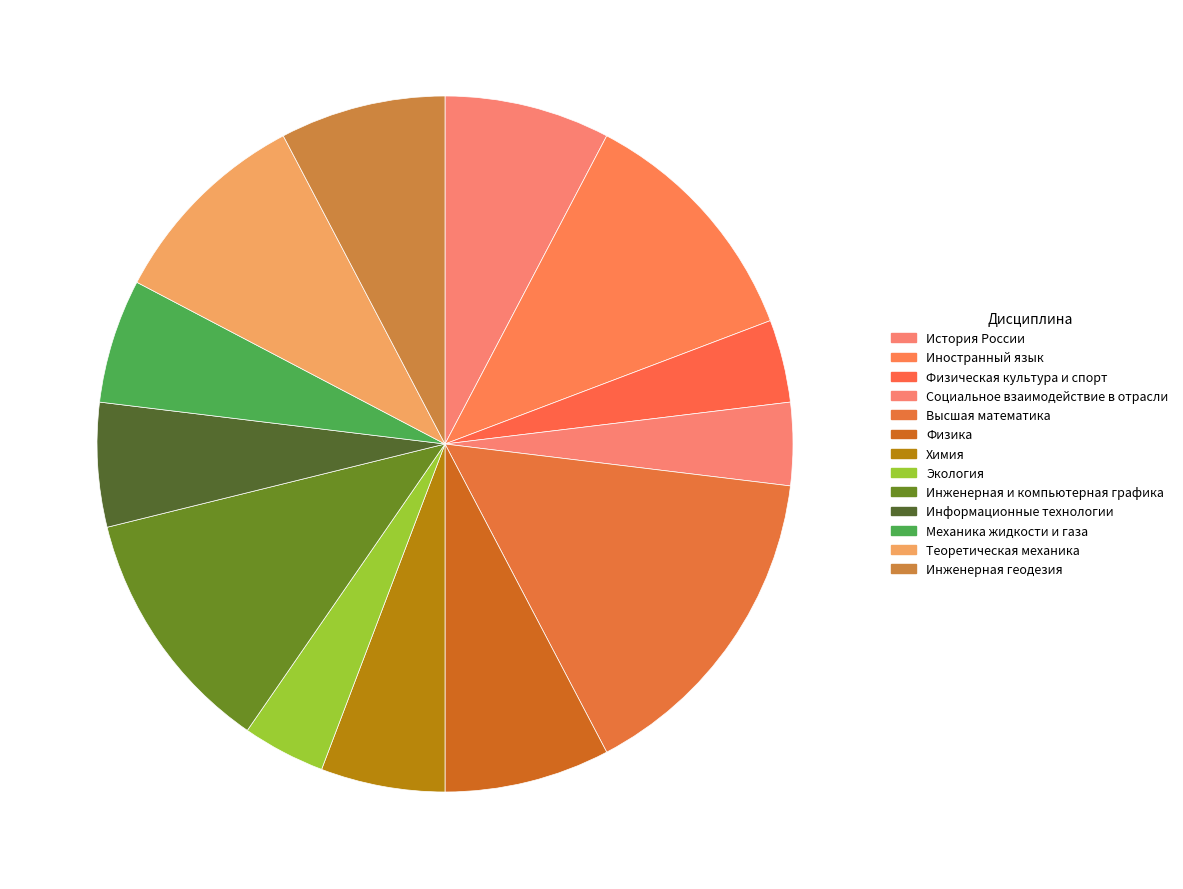

Between Иностранный язык and Инженерная геодезия, which is larger?

Иностранный язык